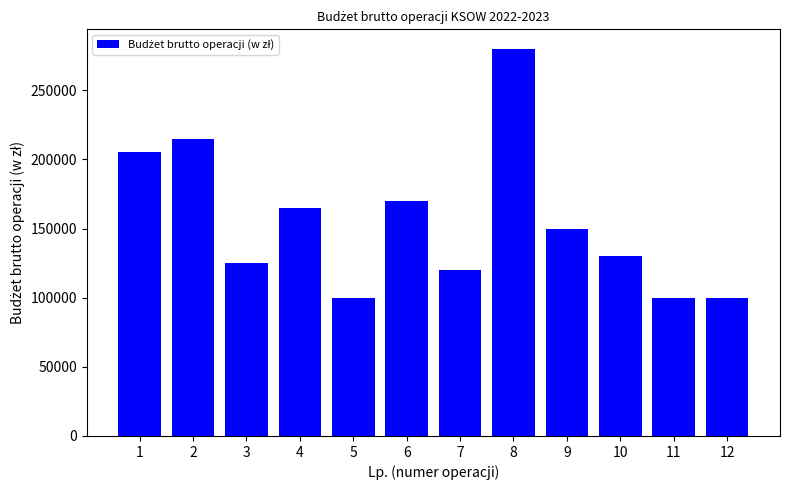

What is the minimum value shown in the chart?

100000